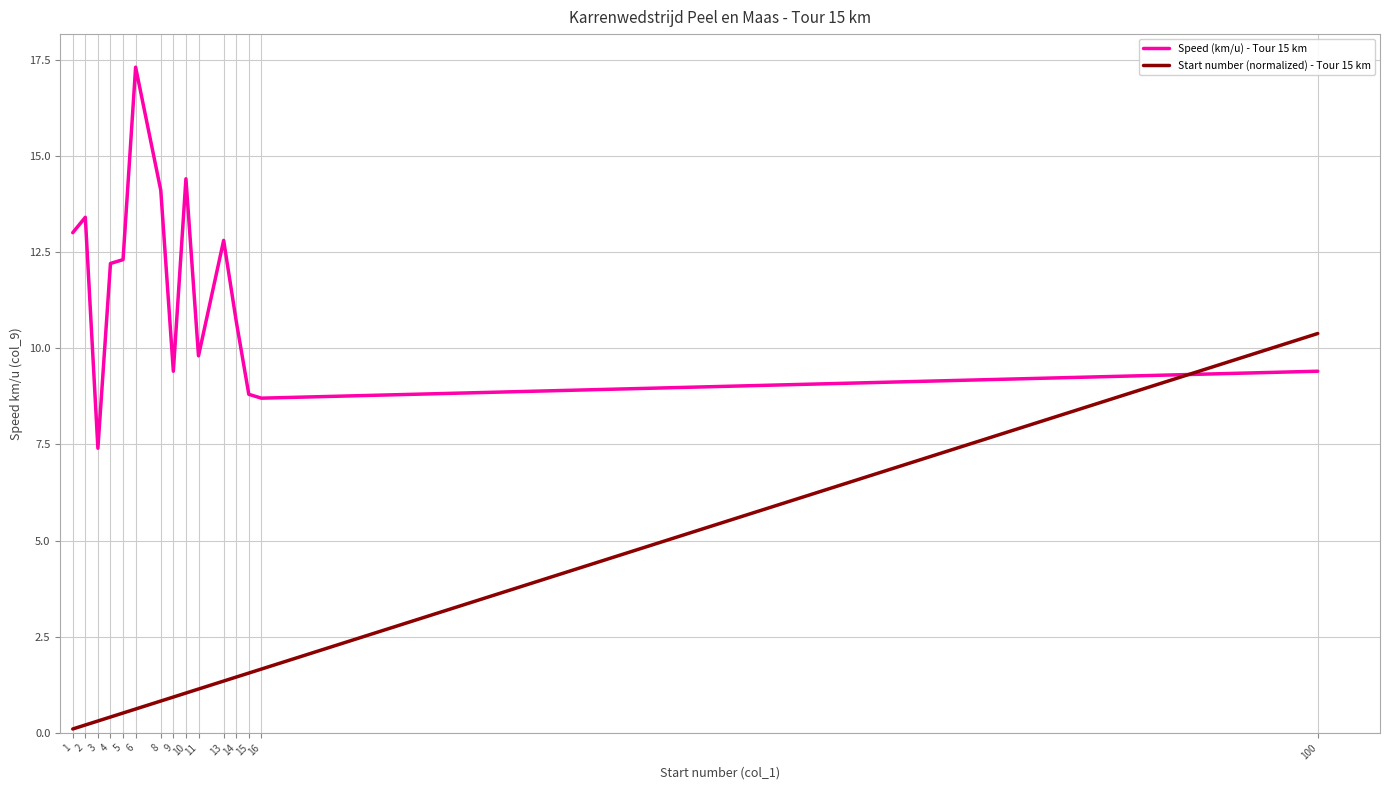

What is the difference between the second highest and minimum values in the Start number (normalized) - Tour 15 km series?

1.6